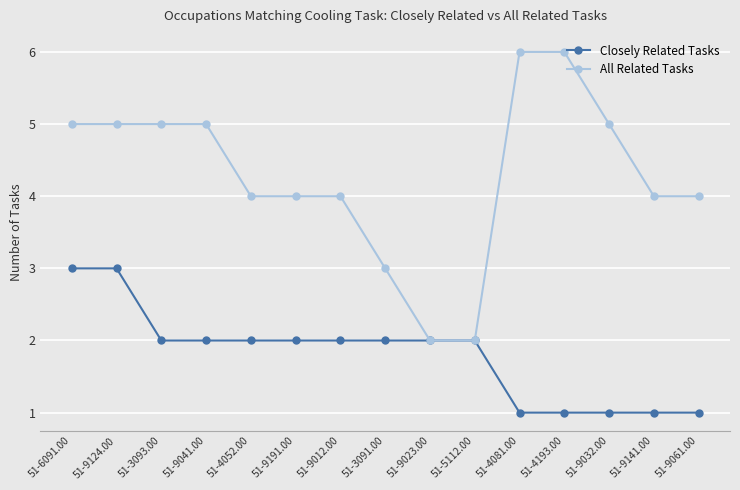

What is the total value across all series at 51-9023.00?

4